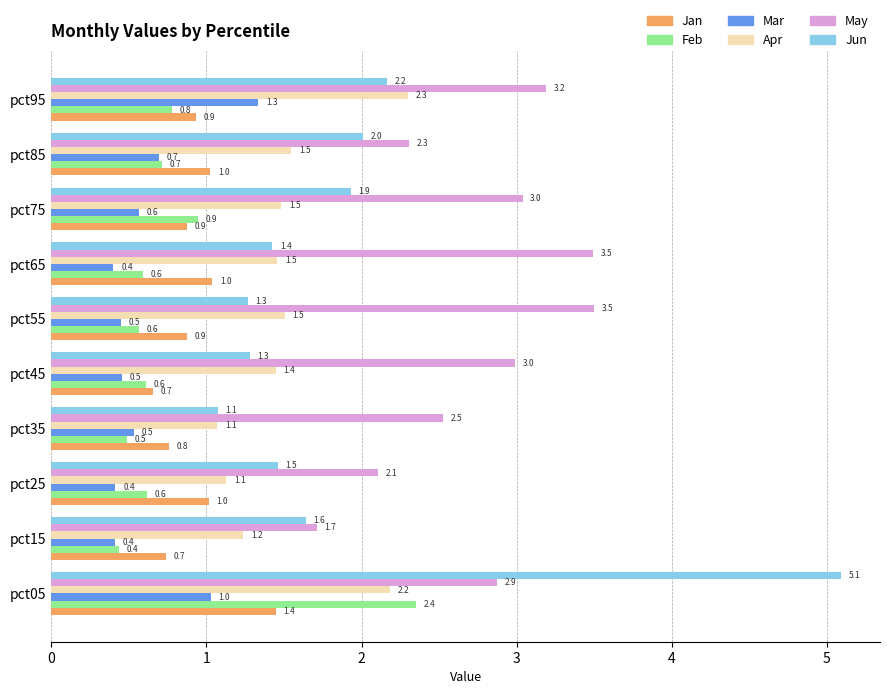

Between pct15 and pct25, which series saw the biggest shift?

May